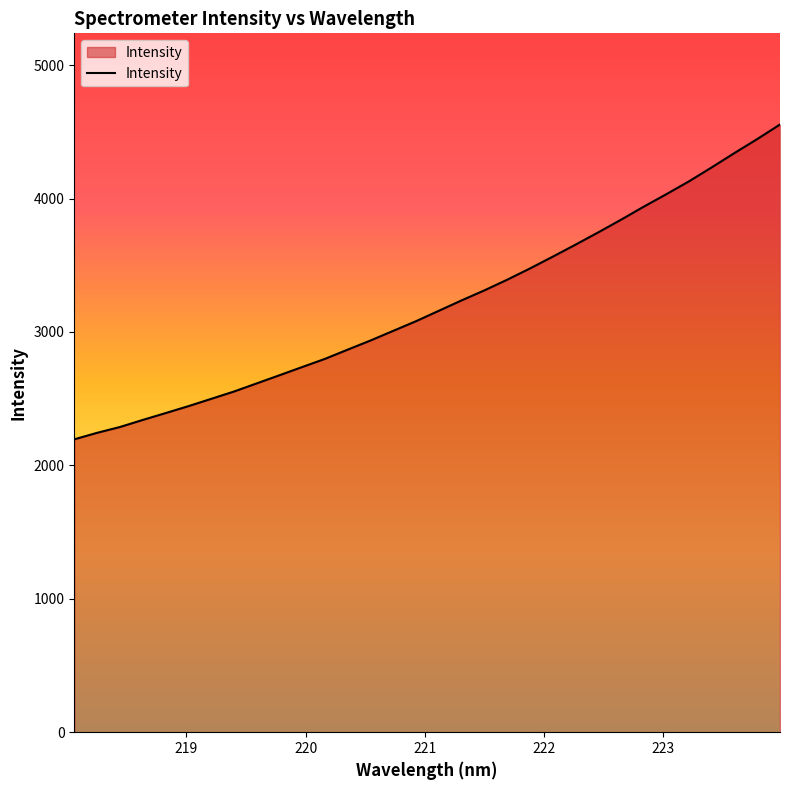

What is the smallest value displayed?

2195.4